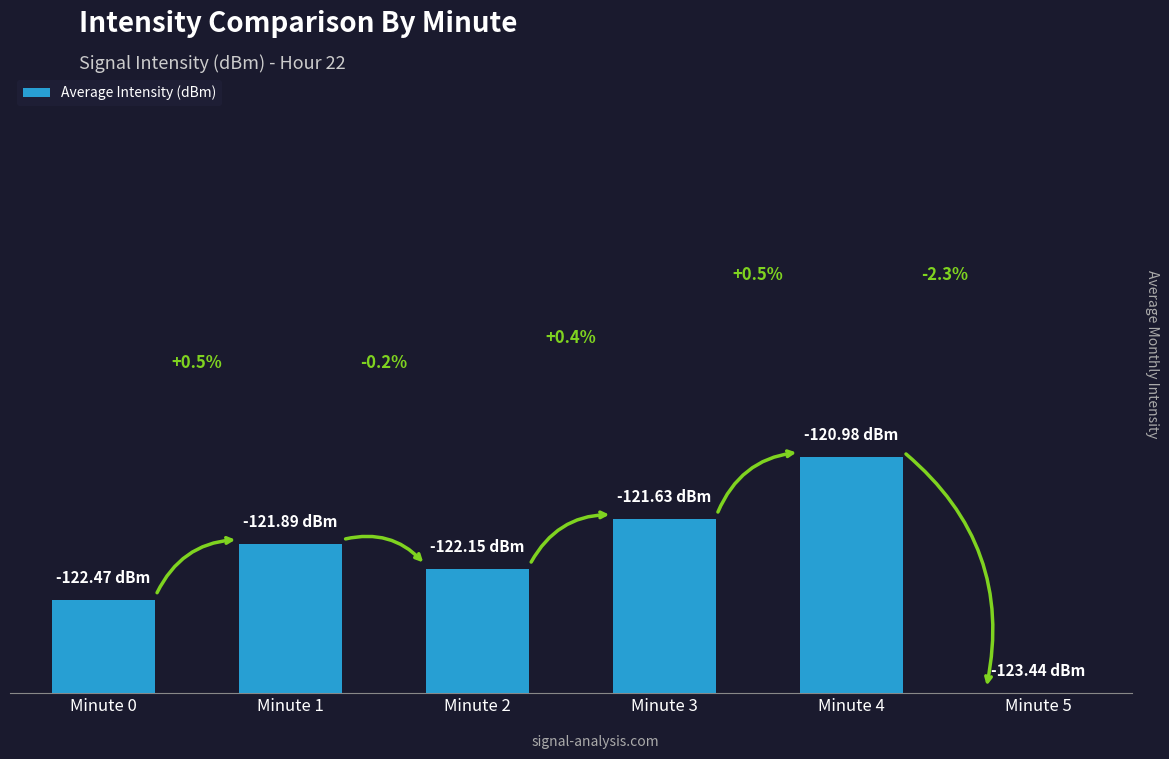

The chart shows a value of 0.0 at Minute 5. True or false?

True